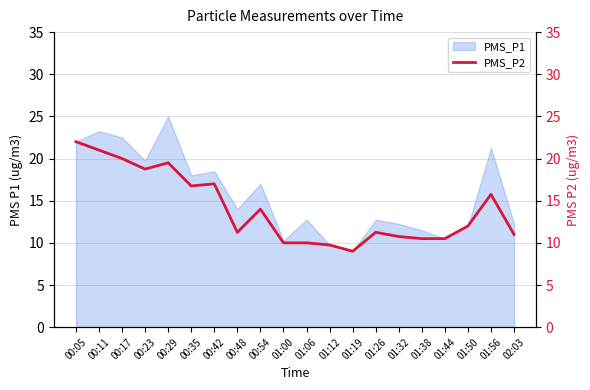

What is the lowest value of the PMS_P1 series?

9.0